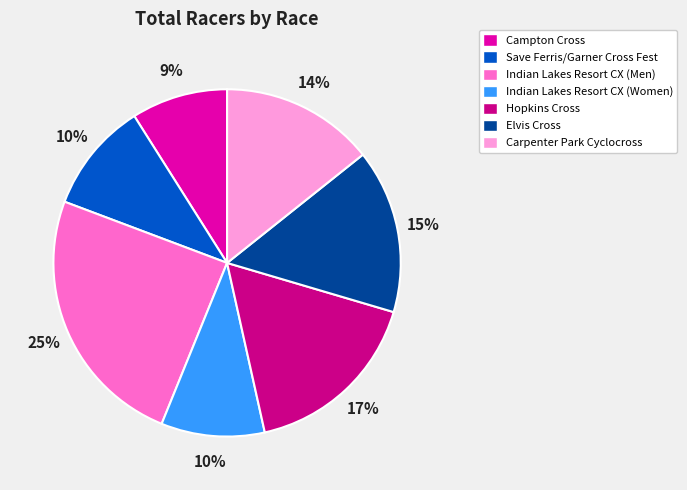

To the nearest percent, what is the difference between the largest and smallest slice percentages?

16%